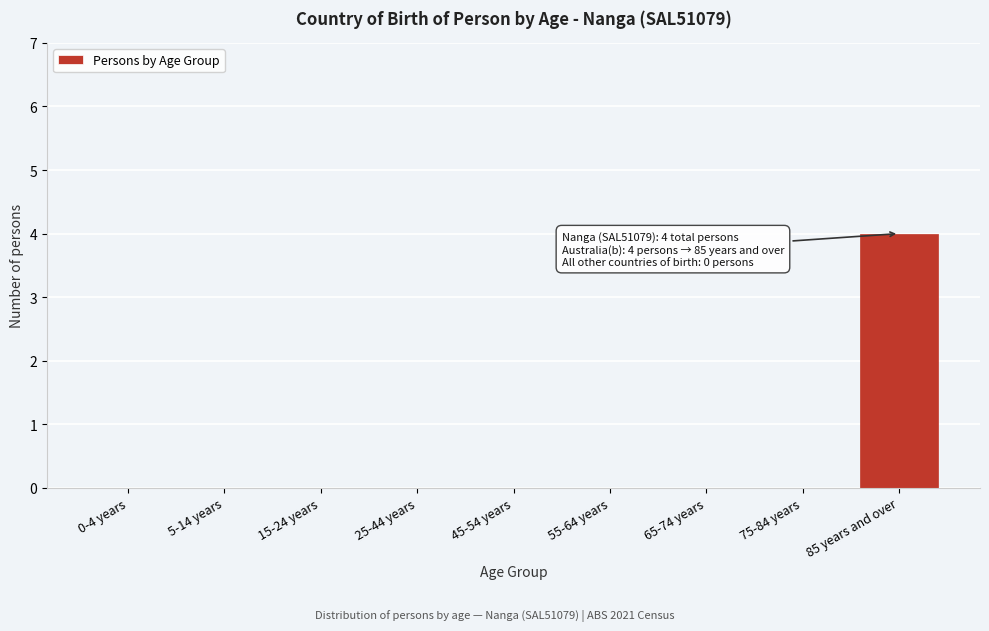

Reading left to right, what are all the values shown in this chart?

0-4 years=0	5-14 years=0	15-24 years=0	25-44 years=0	45-54 years=0	55-64 years=0	65-74 years=0	75-84 years=0	85 years and over=4